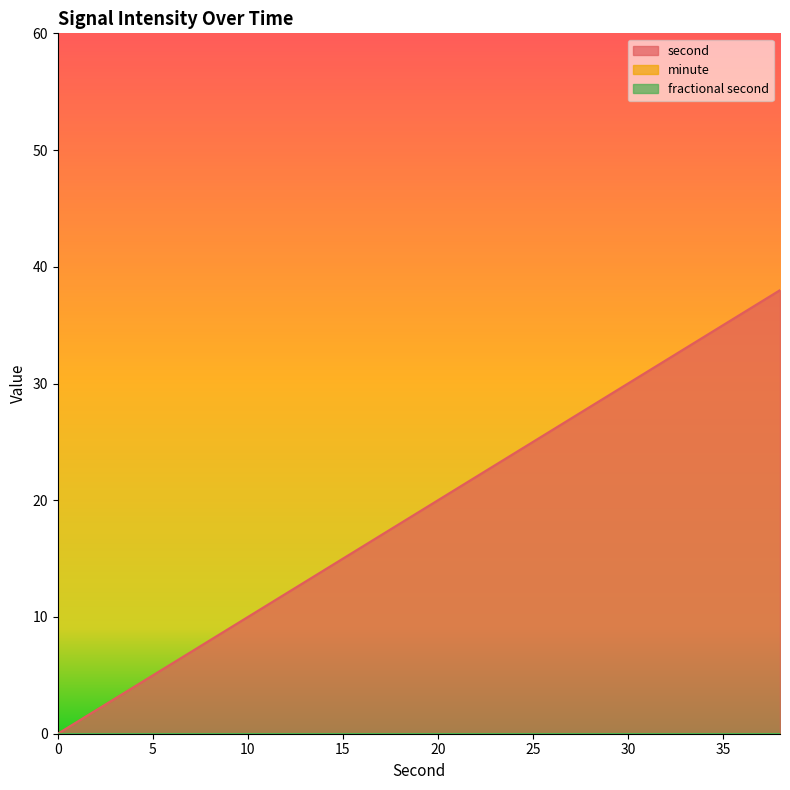

True or false: minute has a value of 0 at 24.

True